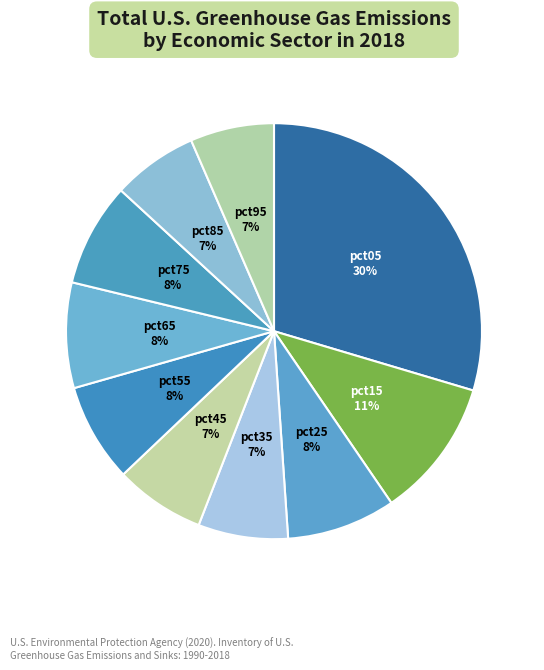

How many segments does this pie chart have?

10